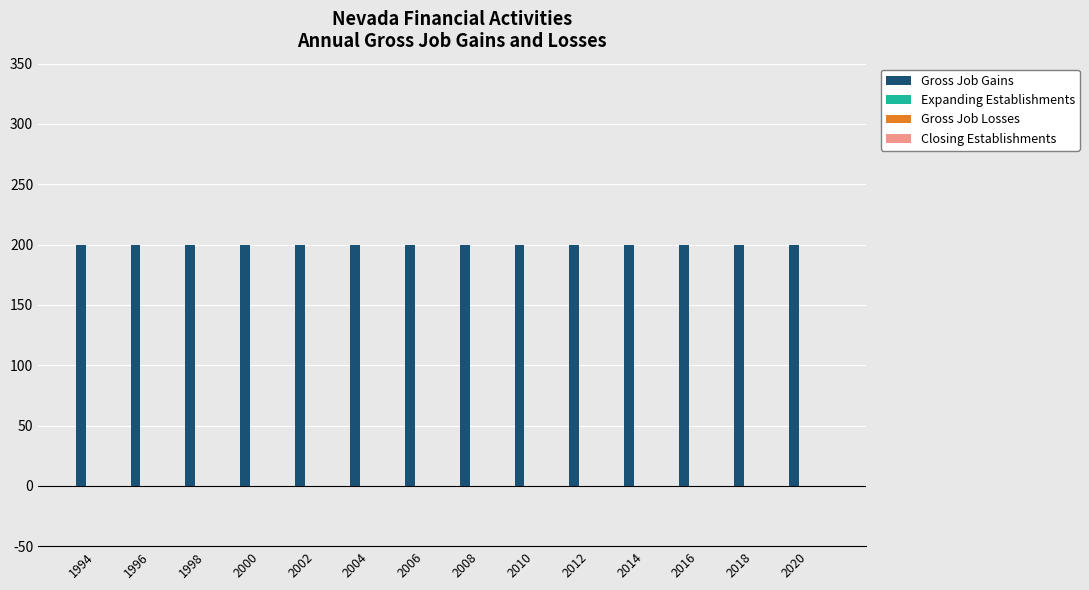

How many categories are shown in the chart?

14